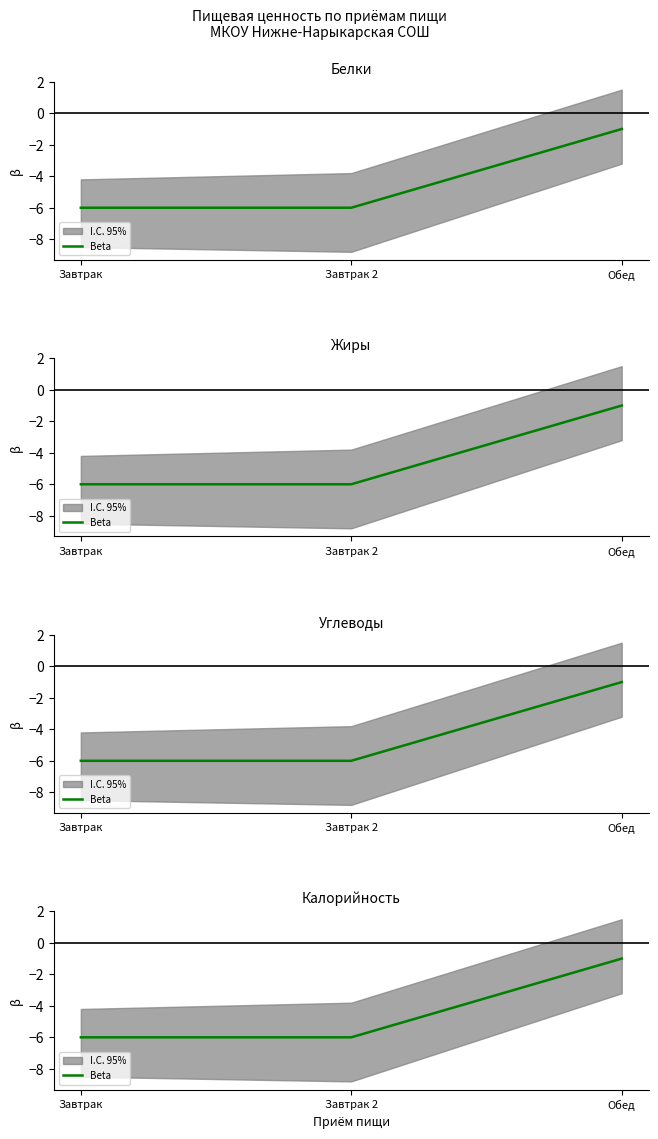

At which category does the chart reach its minimum across all series?

Завтрак